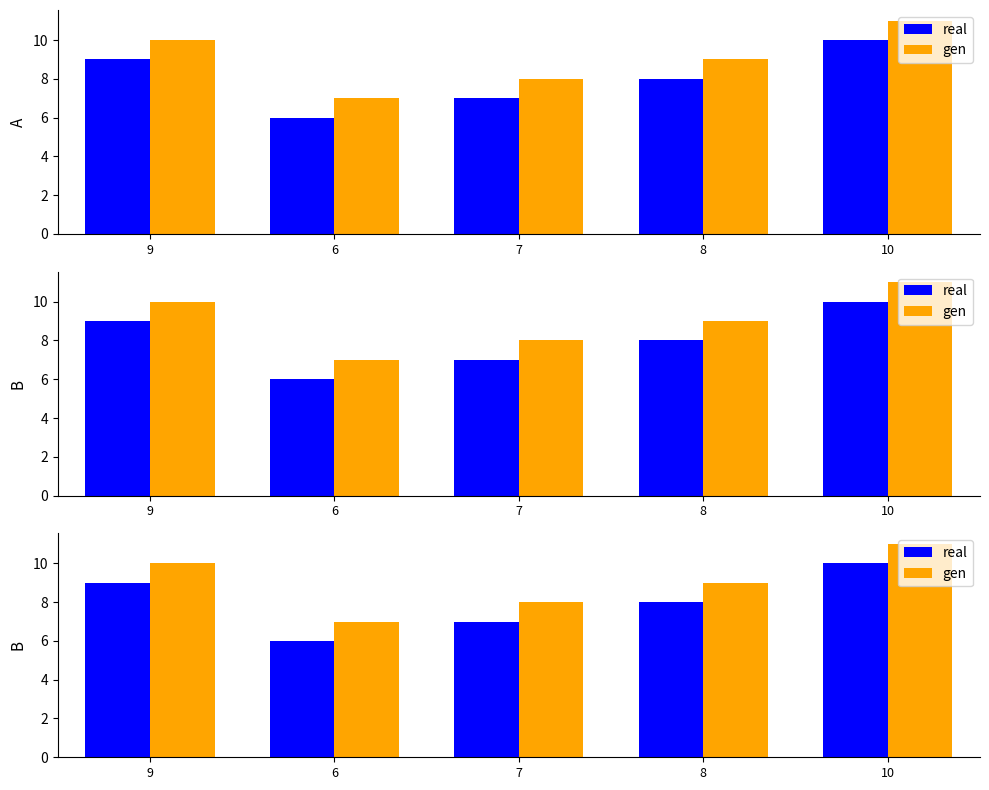

What is the average value of the real series?

8